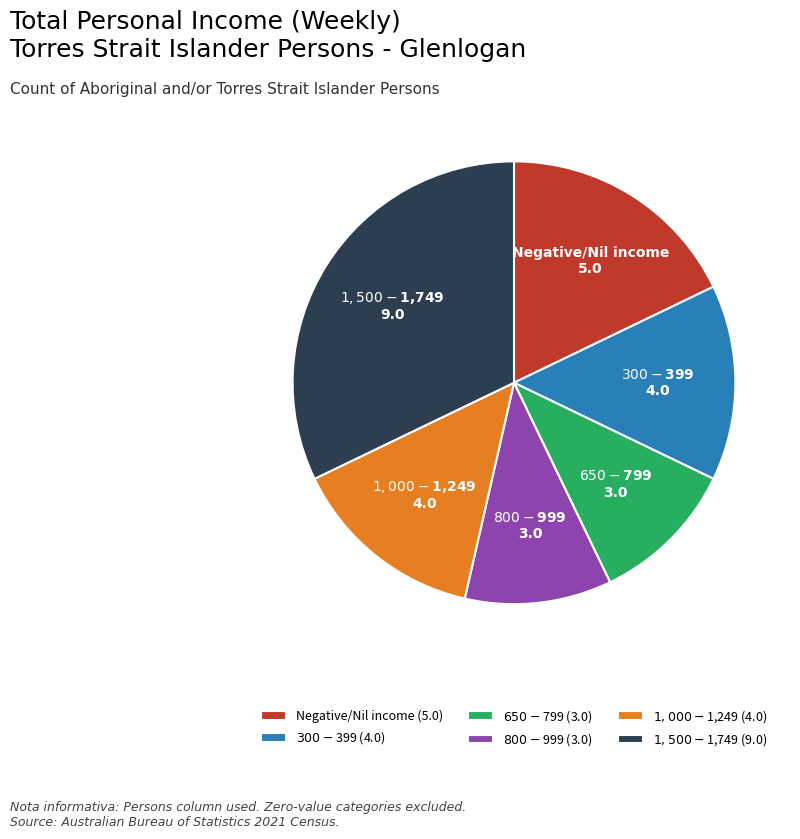

Is there a majority slice in this chart?

No